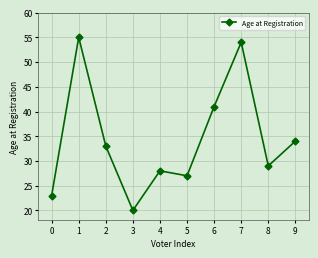

Is this an area chart (filled region under the line)?

No